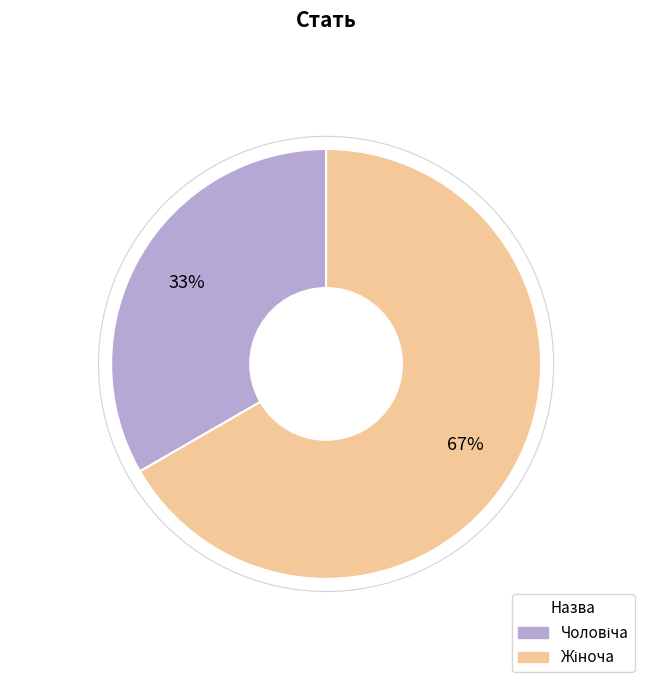

To the nearest percent, what is the average slice percentage?

50%